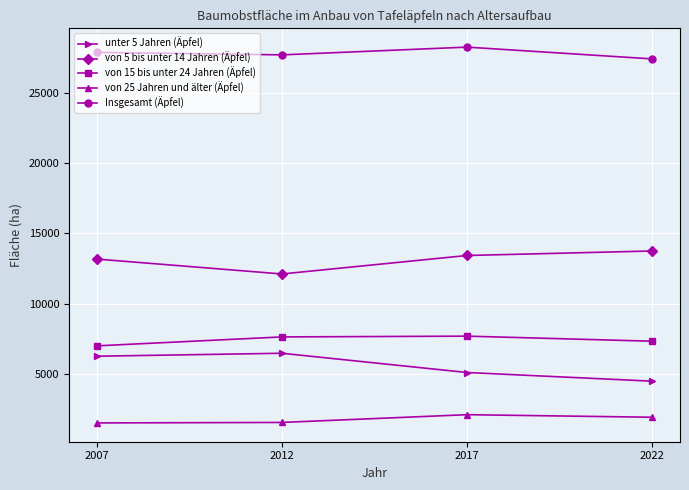

List the series in order of their peak value, highest first.

Insgesamt (Äpfel), von 5 bis unter 14 Jahren (Äpfel), von 15 bis unter 24 Jahren (Äpfel), unter 5 Jahren (Äpfel), von 25 Jahren und älter (Äpfel)